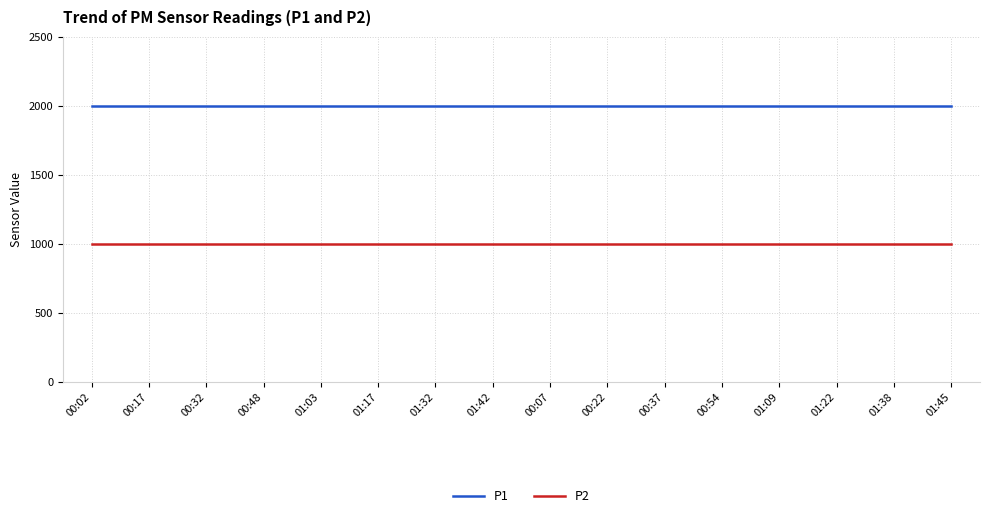

Does the chart display data point markers on the line(s)?

No